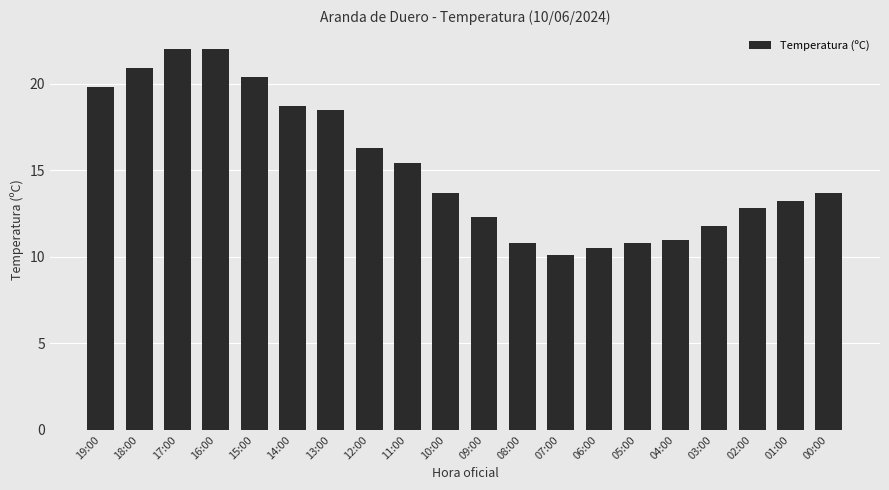

What is the maximum value shown in the chart?

22.0